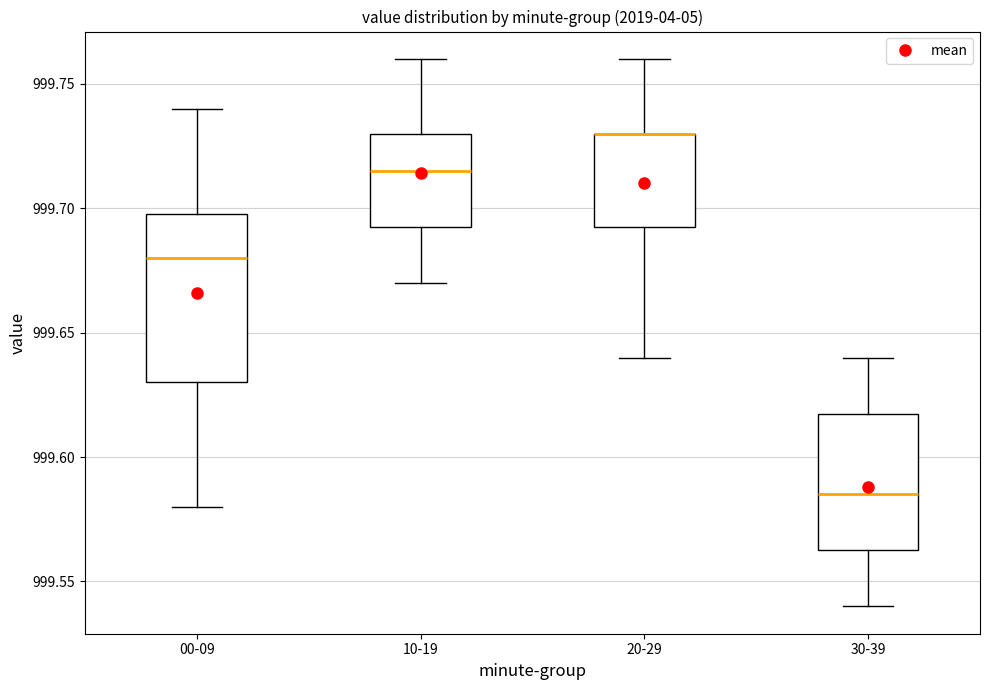

Reading left to right, read every box against the y-axis: the position of its median line, the range the box covers, and the ends of its whiskers. The values are not printed on the chart, so give them approximately, as read against the axis.

00-09: median 999.680, box 999.630 to 999.700, whiskers 999.580 to 999.740
10-19: median 999.715, box 999.695 to 999.730, whiskers 999.670 to 999.760
20-29: median 999.730 (drawn on the box's upper edge), box 999.695 to 999.730, whiskers 999.640 to 999.760
30-39: median 999.585, box 999.565 to 999.620, whiskers 999.540 to 999.640